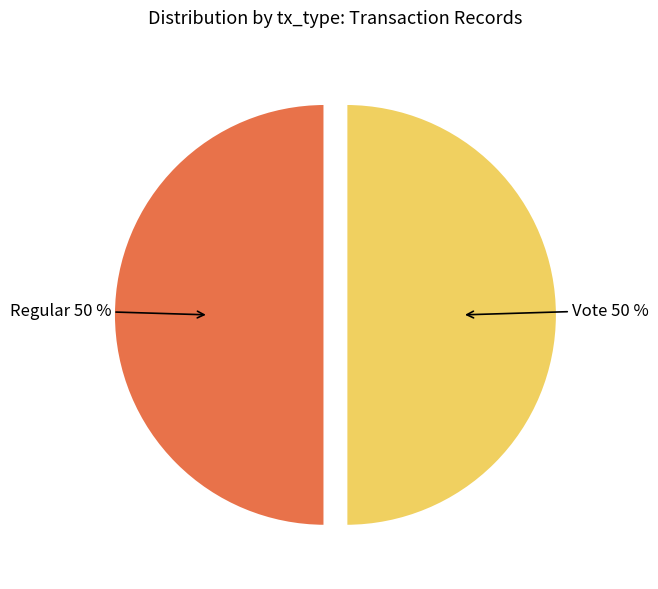

To the nearest percent, what is the average slice percentage?

50%